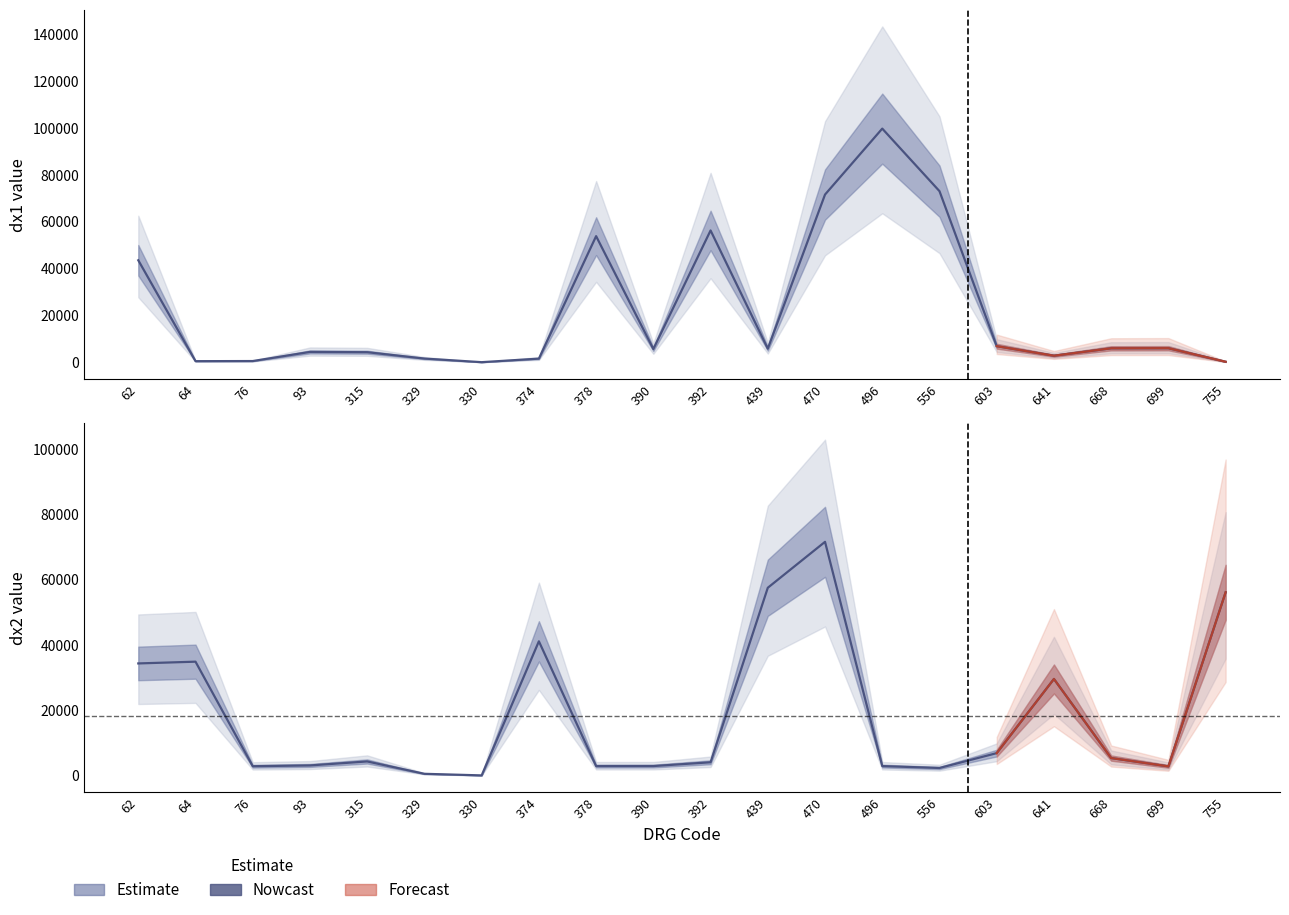

How many categories are shown in the chart?

20